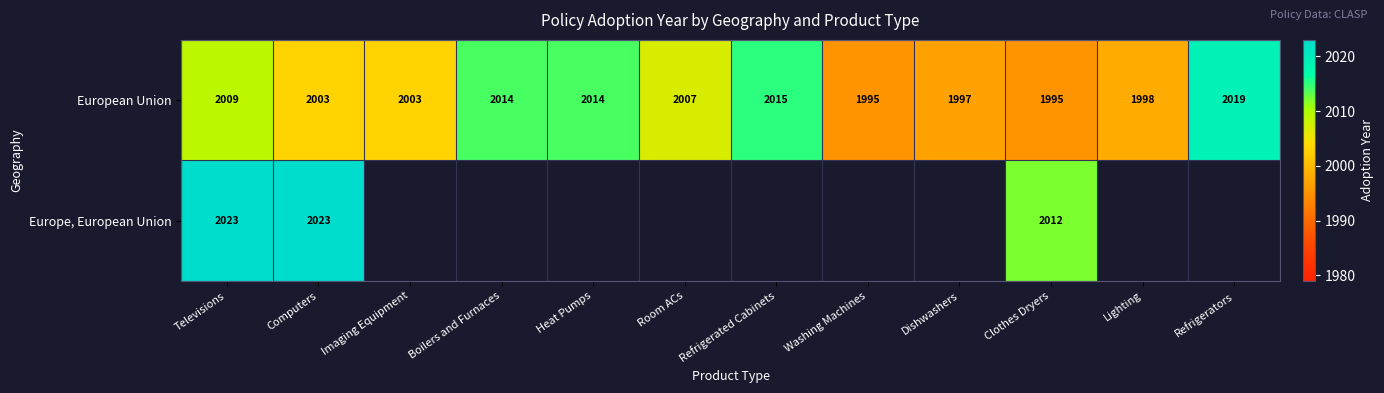

At which label does European Union reach its peak?

Refrigerators